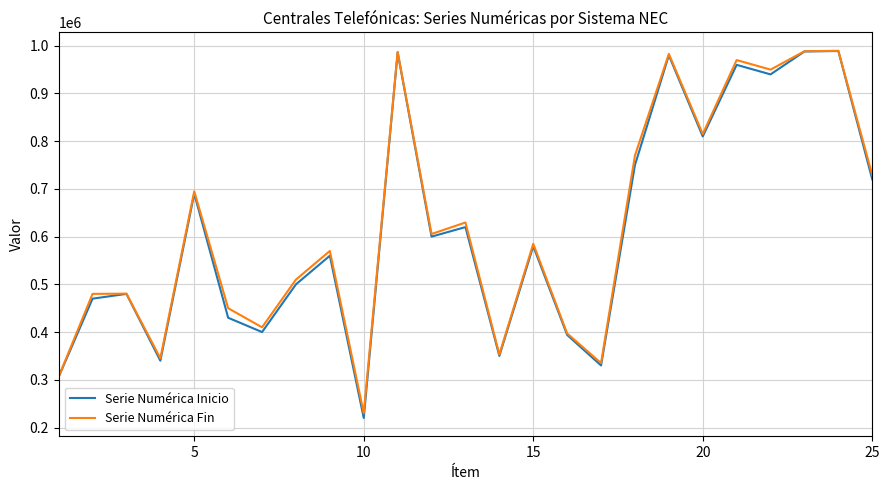

What is the greatest value displayed?

989499